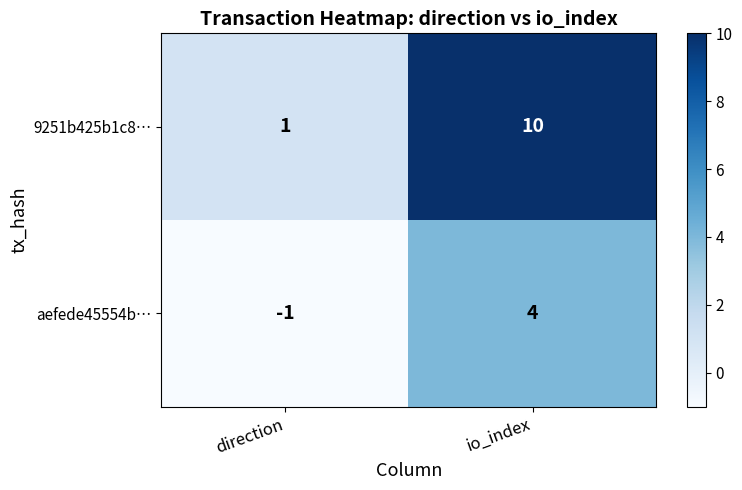

Reading left to right, what are all the values shown in this chart?

9251b425b1c8…: direction=1	io_index=10
aefede45554b…: direction=-1	io_index=4